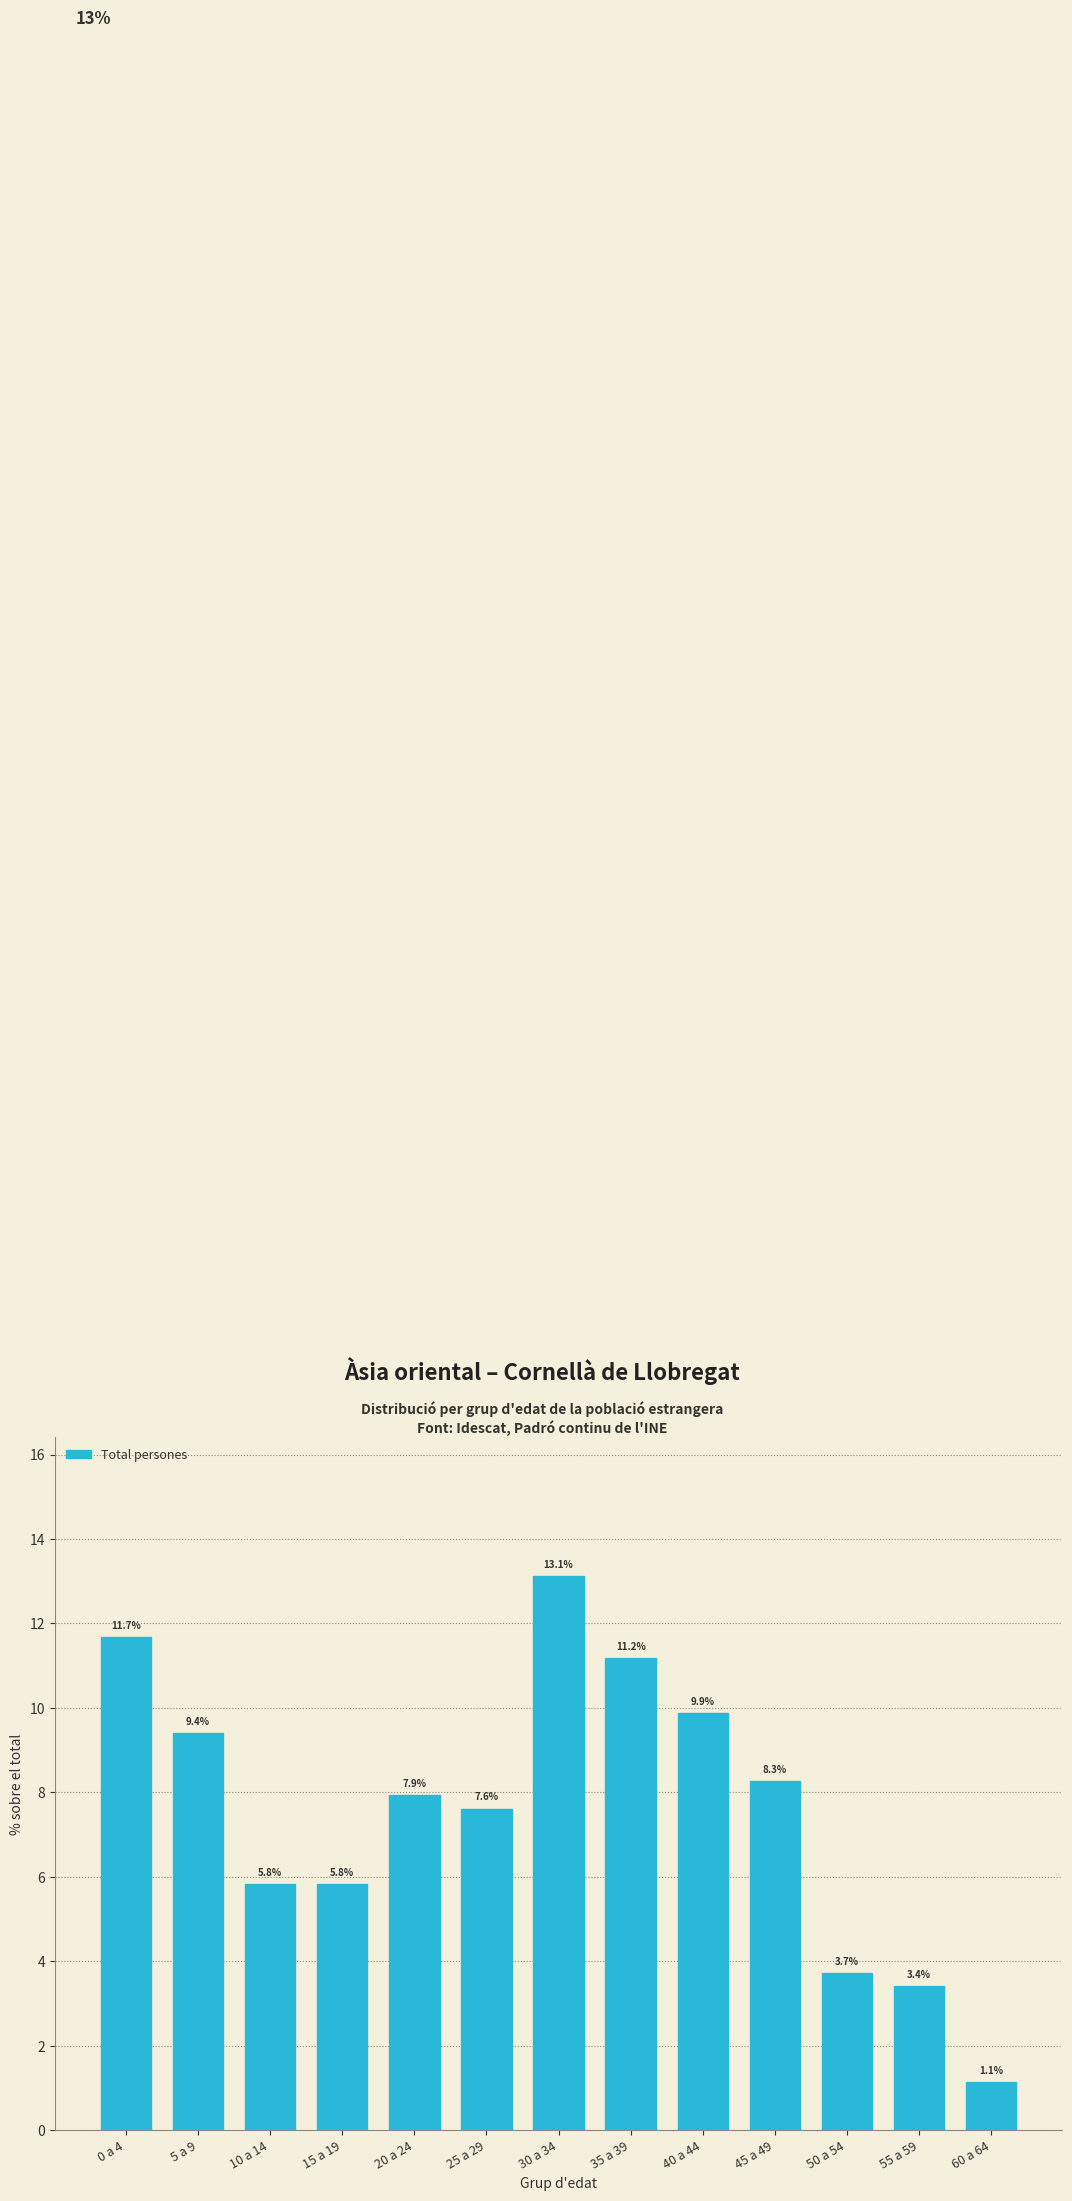

Reading left to right, what are all the values shown in this chart?

11.7	9.4	5.8	5.8	7.9	7.6	13.1	11.2	9.9	8.3	3.7	3.4	1.1